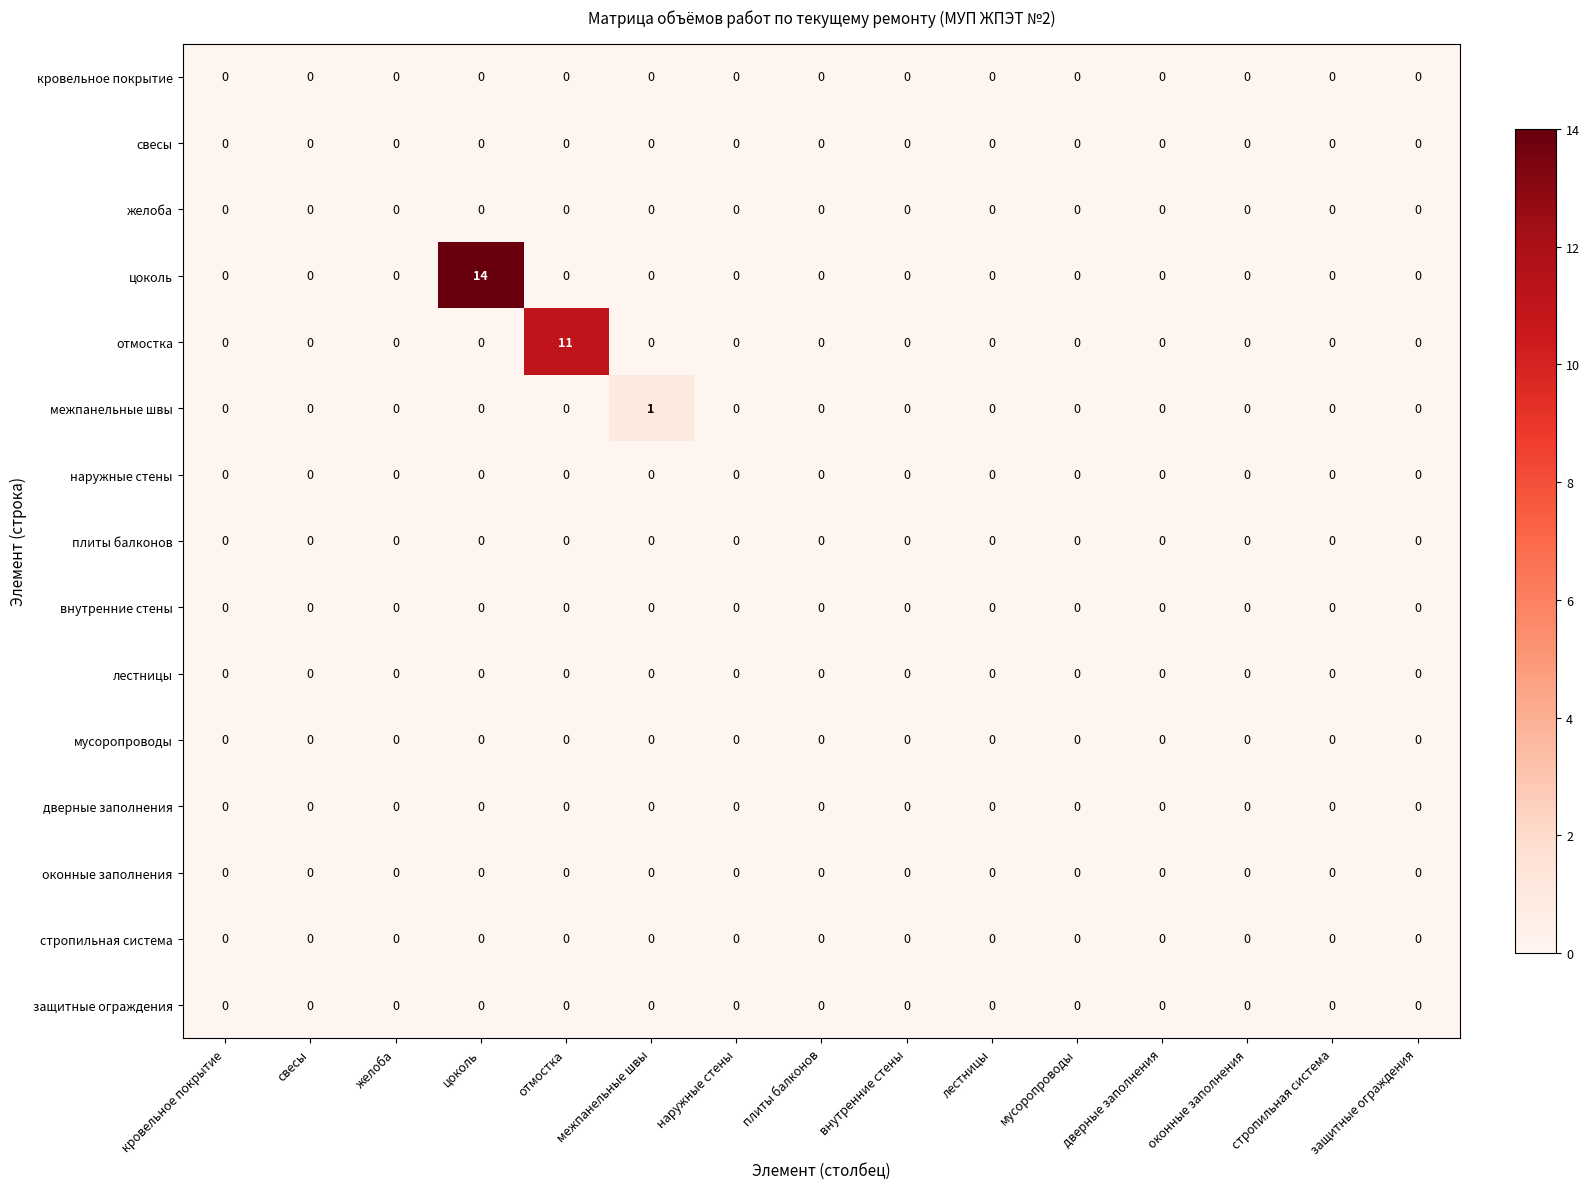

Which series has the widest spread of values?

цоколь